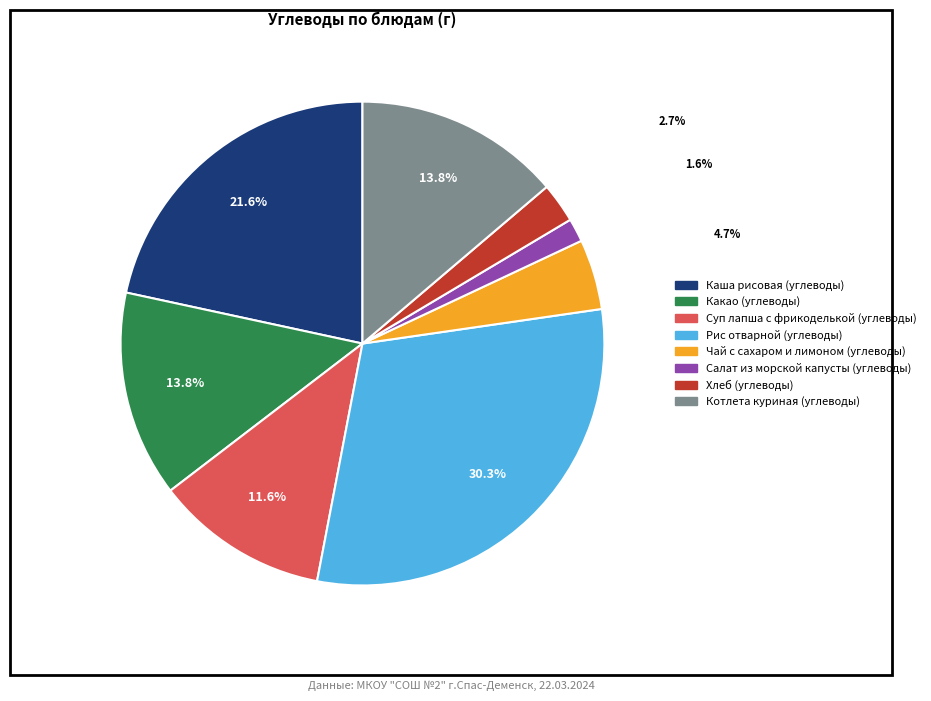

What percentage do Суп лапша с фрикоделькой (углеводы) and Каша рисовая (углеводы) together represent?

33.2%